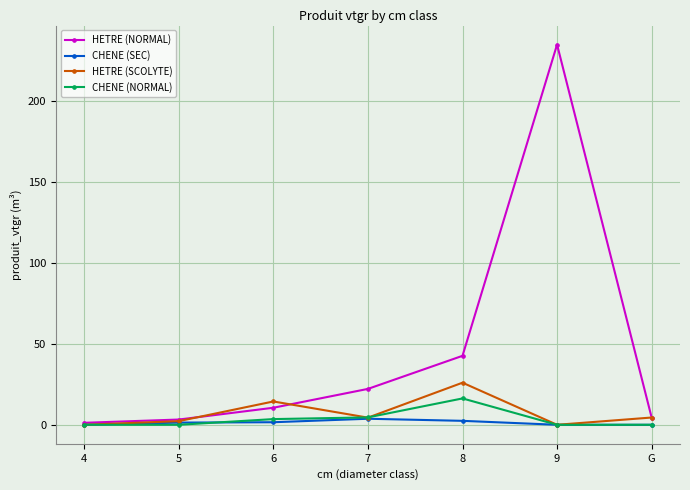

List the series in order of their peak value, lowest first.

CHENE (SEC), CHENE (NORMAL), HETRE (SCOLYTE), HETRE (NORMAL)